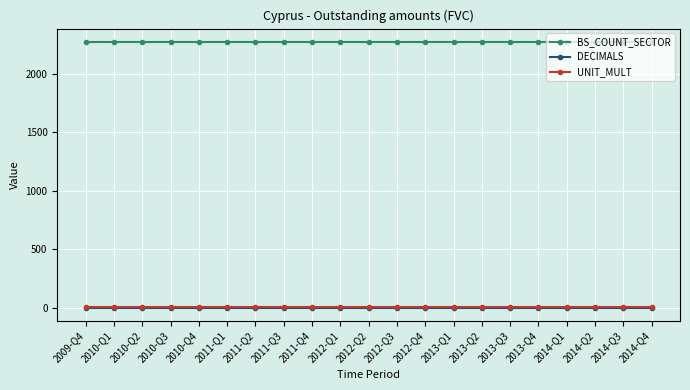

True or false: UNIT_MULT and BS_COUNT_SECTOR intersect in this chart.

False